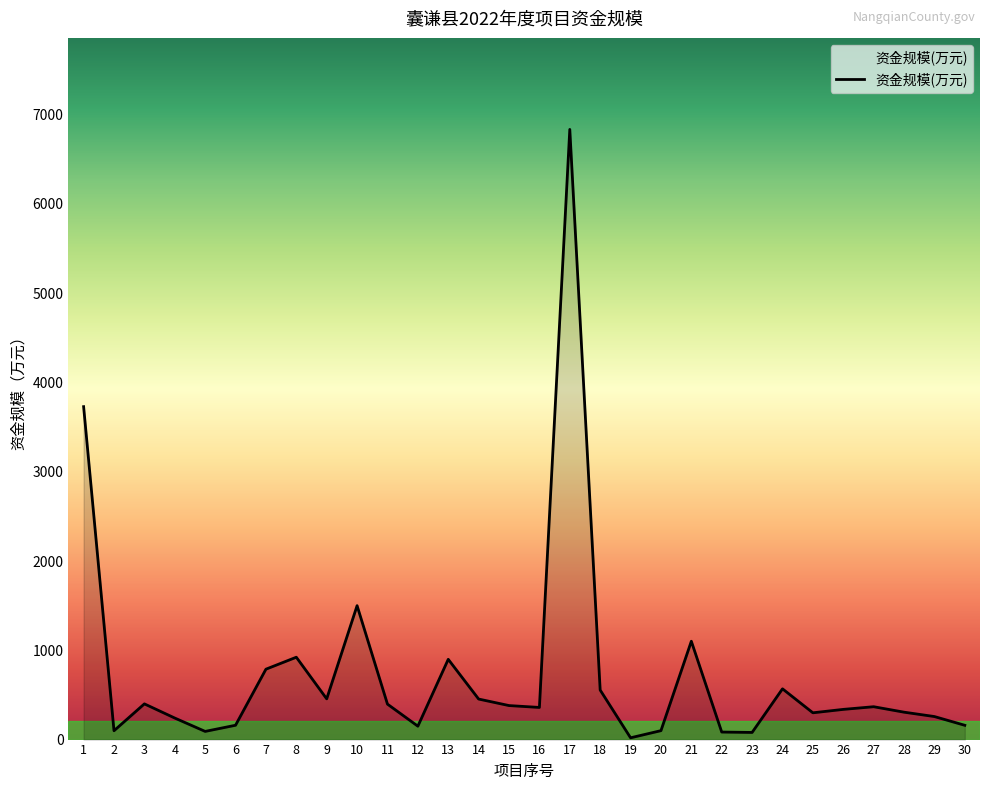

The value at 10 is 2629.1. True or false?

False